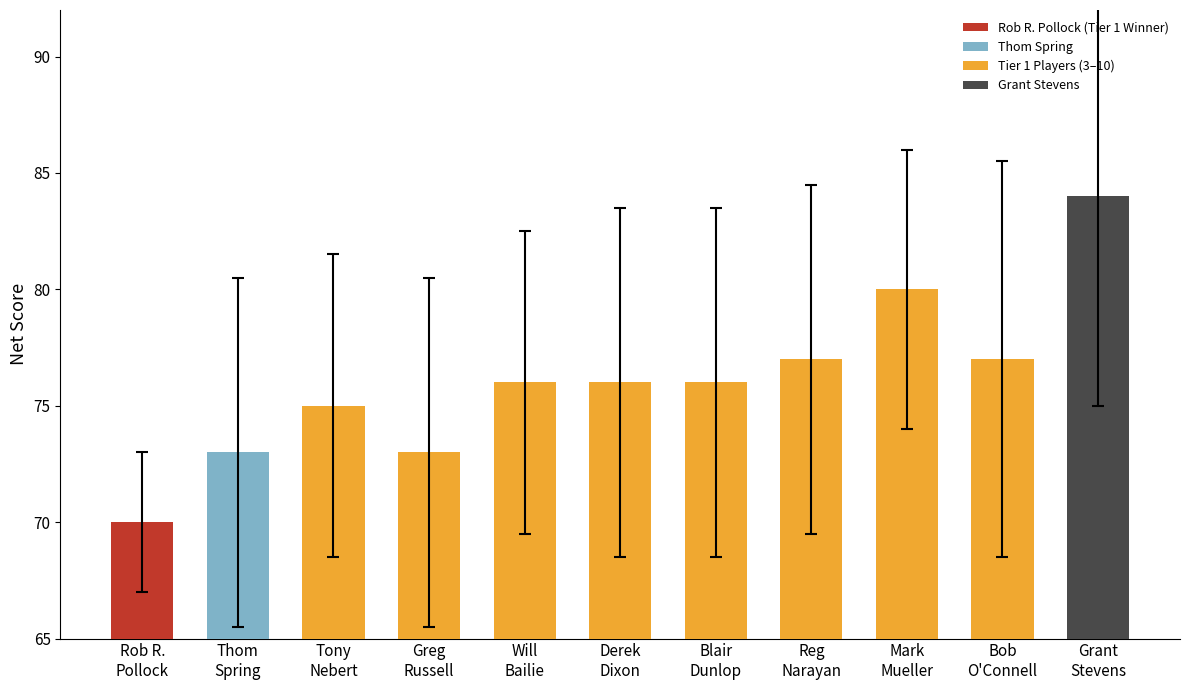

How many categories are shown in the chart?

11